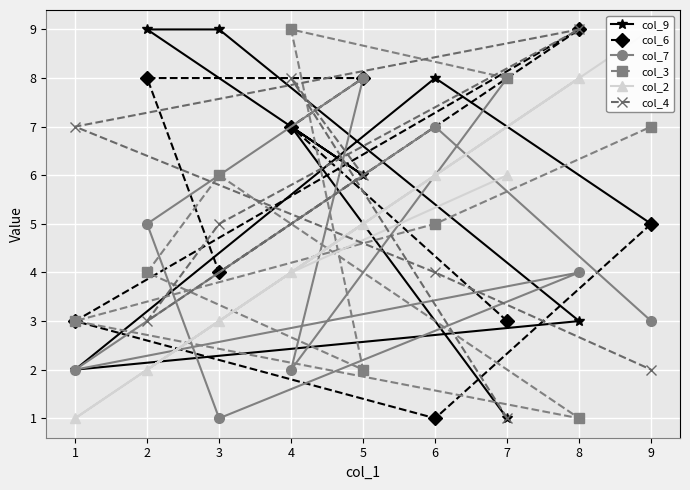

Is this an area chart (filled region under the line)?

No